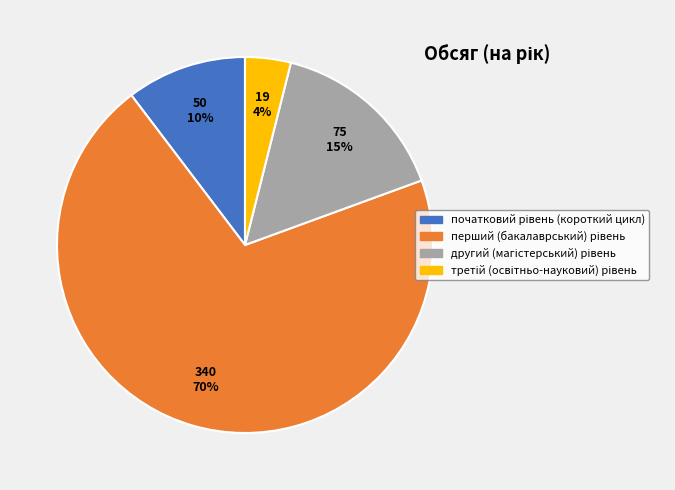

To the nearest percent, what is the average slice percentage?

25%